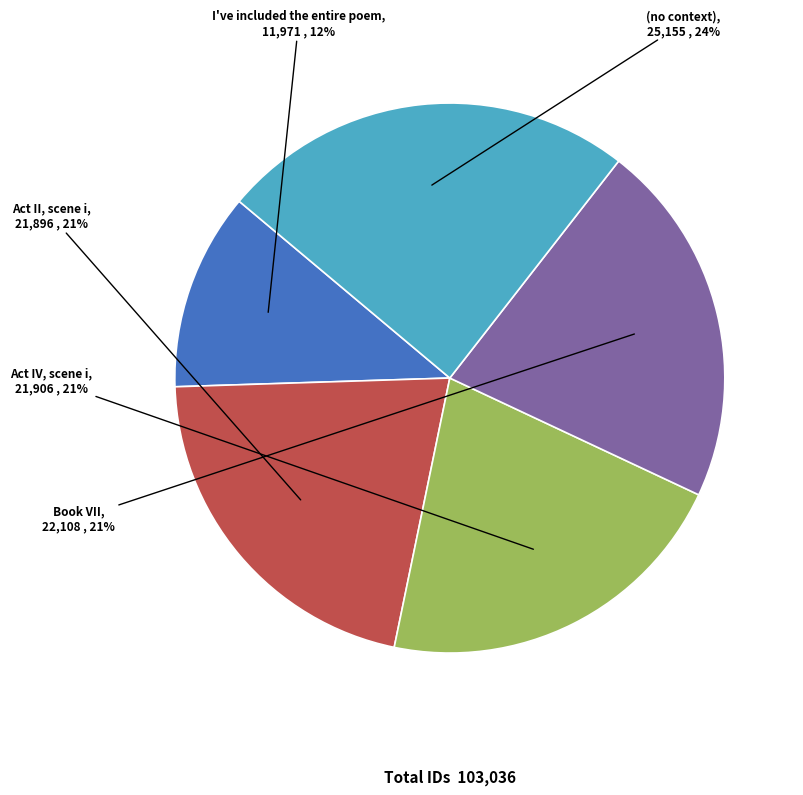

What percentage is the Book VII slice, to the nearest percent?

21%